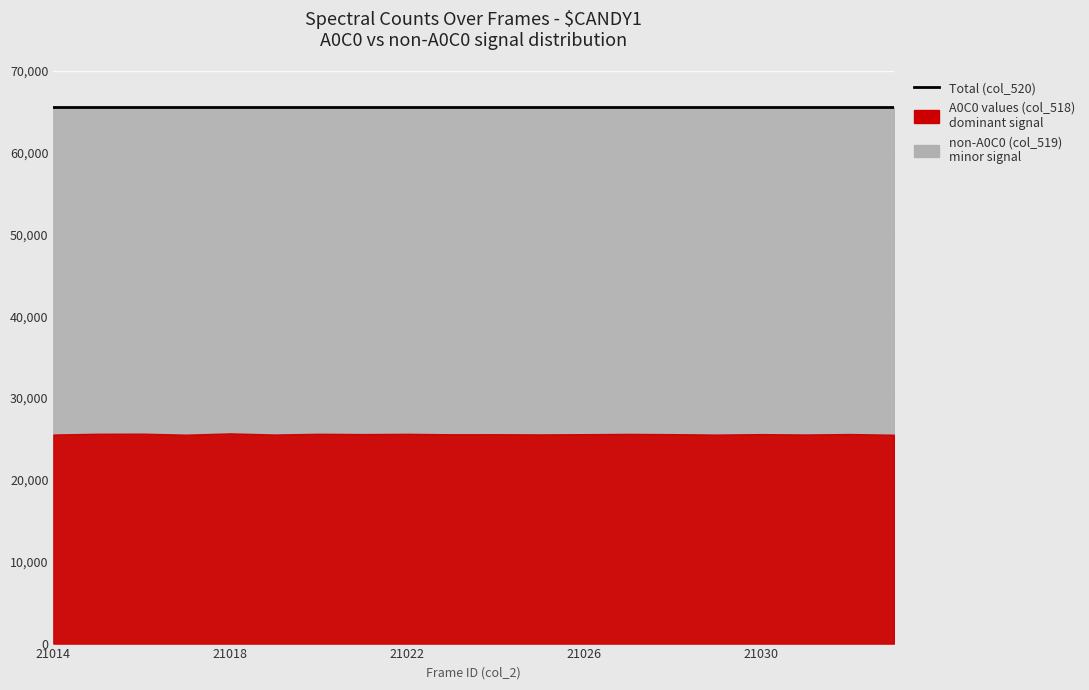

Does the chart display data point markers on the line(s)?

No